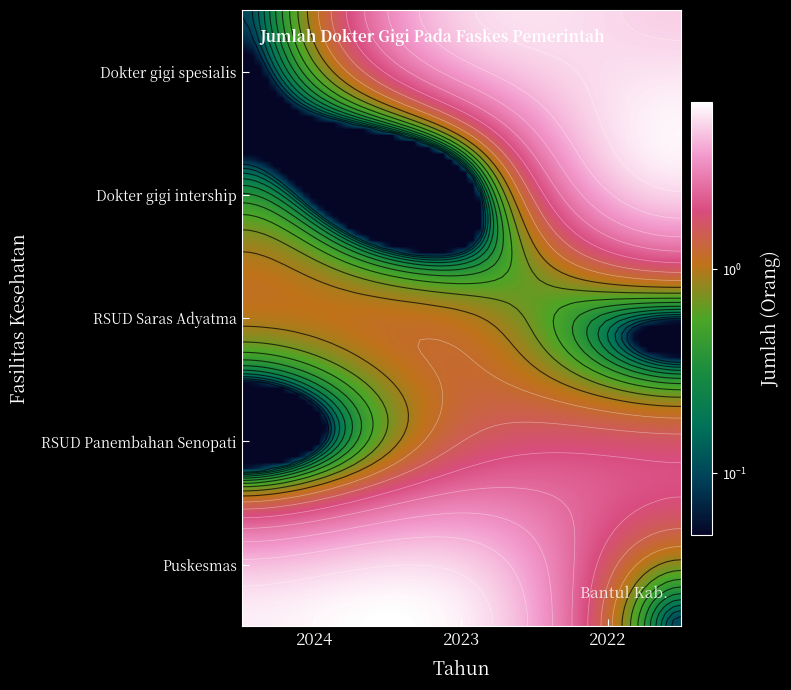

What is the total value across all series at RSUD Saras Adyatma?

1